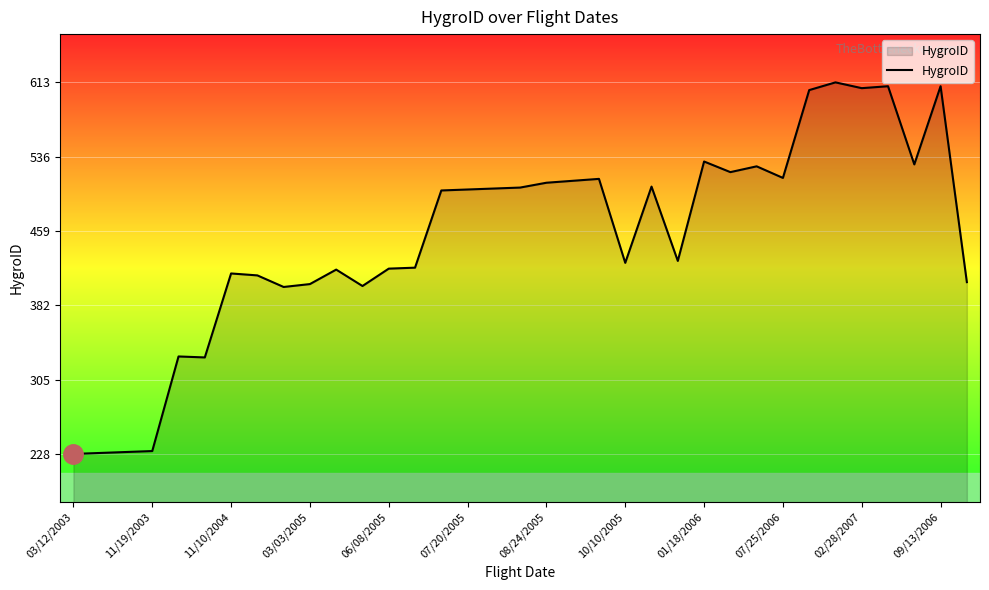

What is the difference between the maximum and minimum values?

385